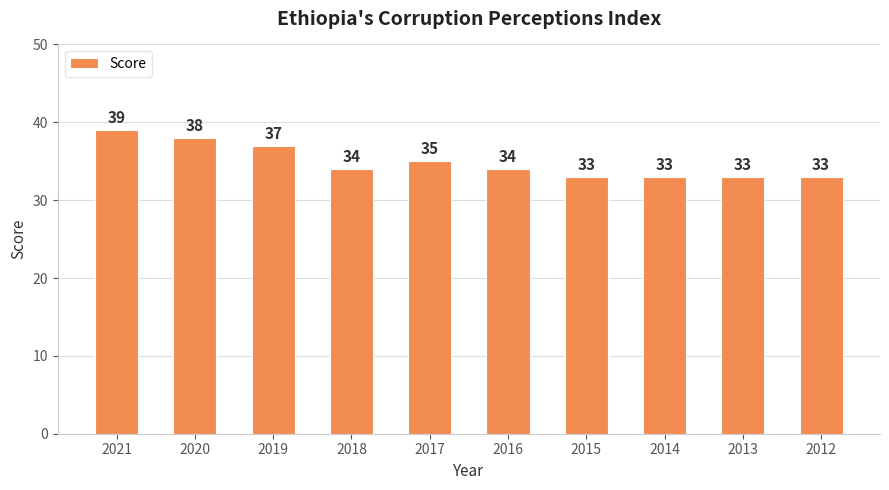

What is the difference between the maximum and minimum values?

6